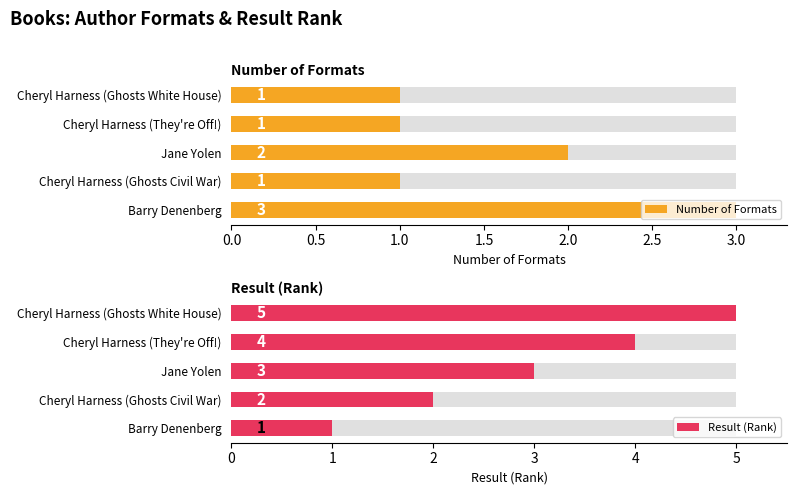

True or false: Number of Formats has a value of 1 at Jane Yolen.

False